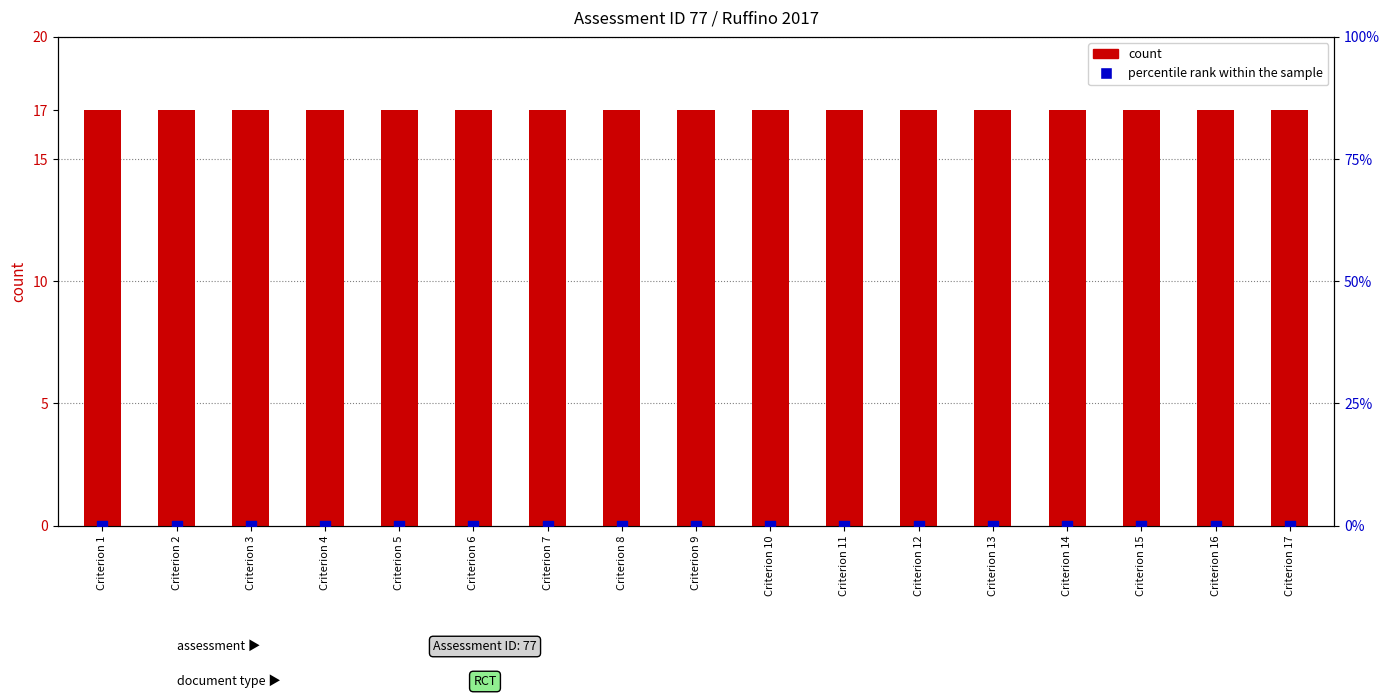

Which series has the largest total across all categories?

count